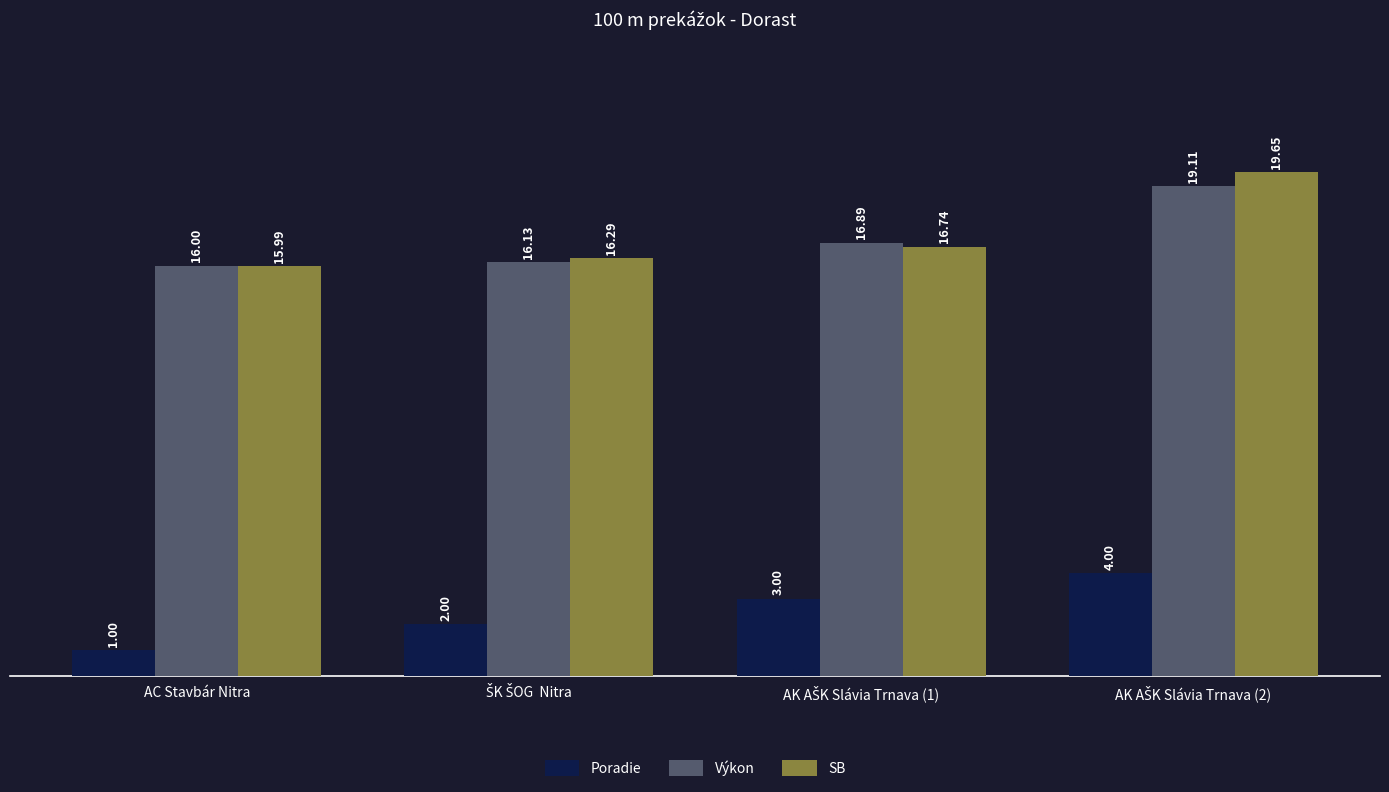

List the series in order of their peak value, highest first.

SB, Výkon, Poradie